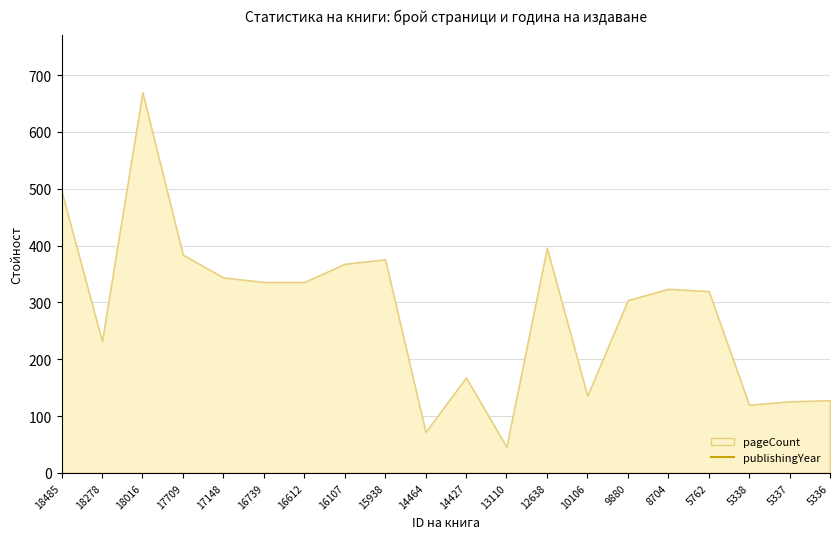

Where is the data nearest to the value 1987?

14427